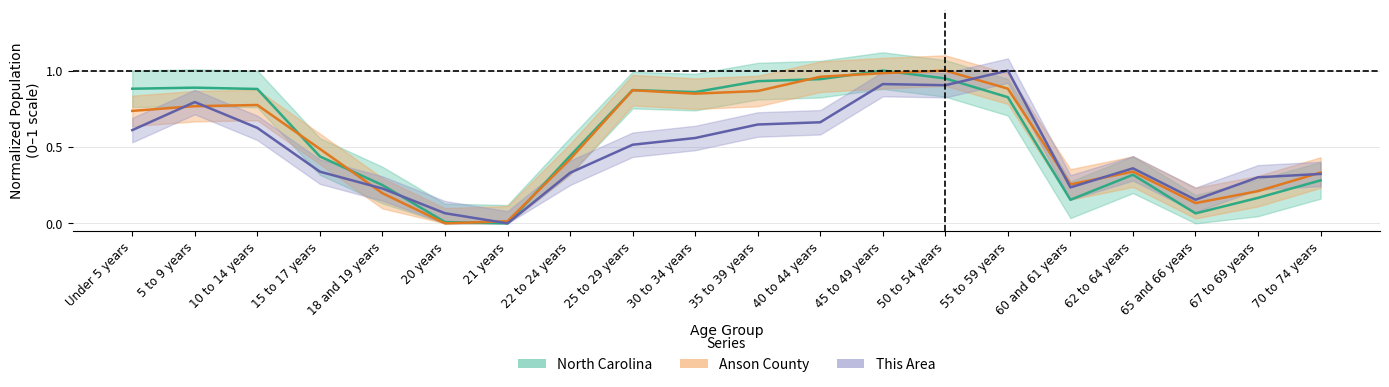

What is the difference between the maximum and minimum values in the Anson County series?

1.0